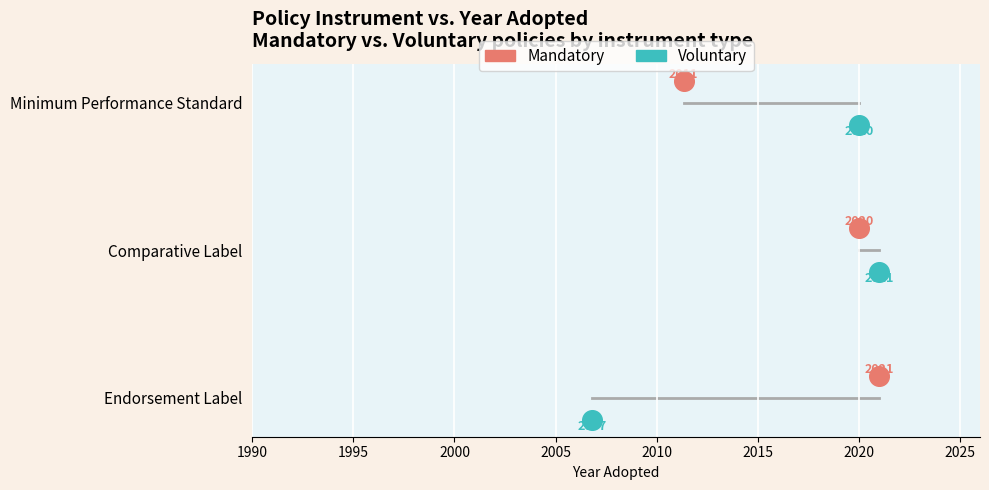

Which series contains the lowest Y value?

Voluntary